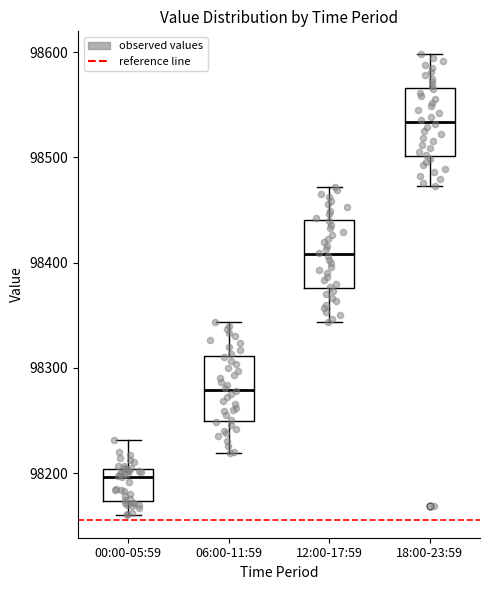

Which box's median line is the lowest?

00:00-05:59